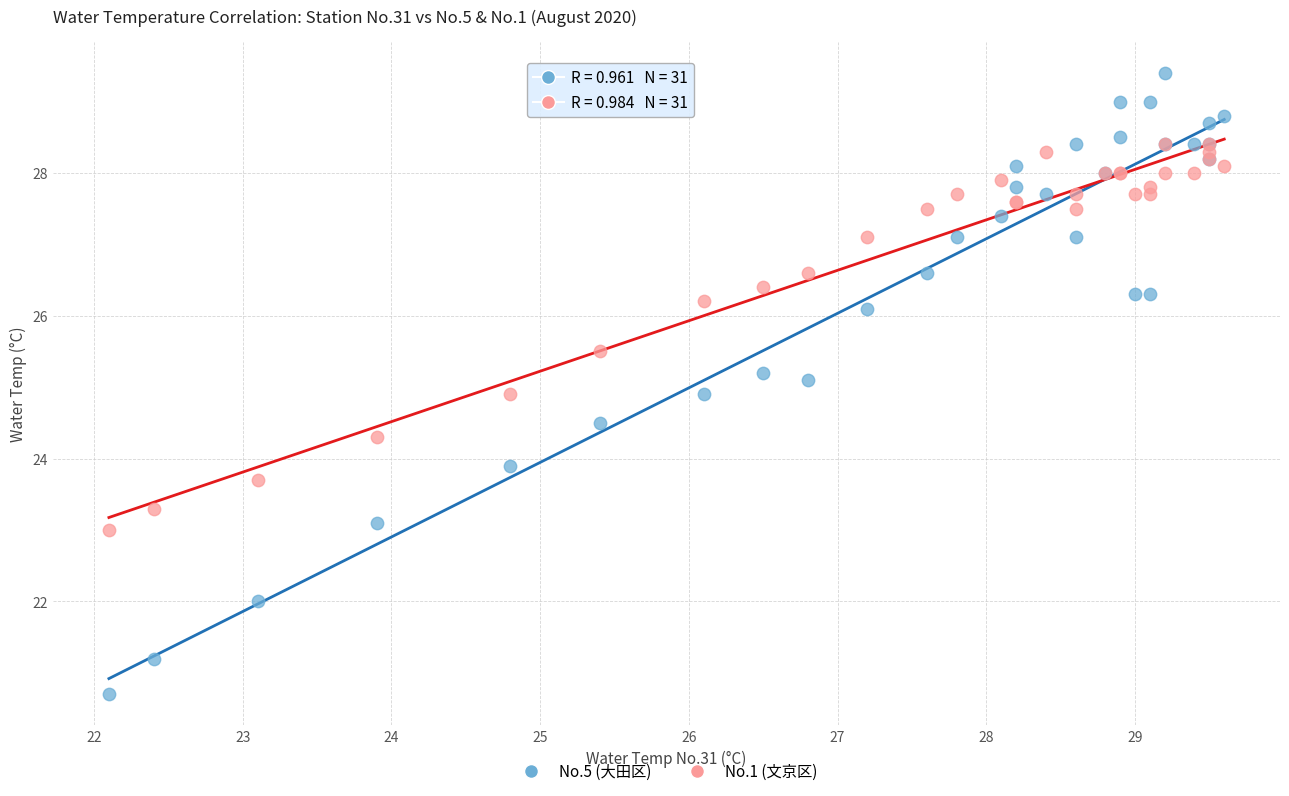

Which series reaches the maximum Y coordinate?

No.5 (大田区)